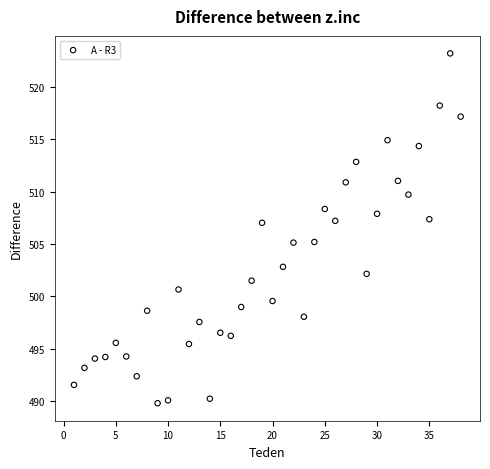

What is the range of Y values (max minus min)?

33.4